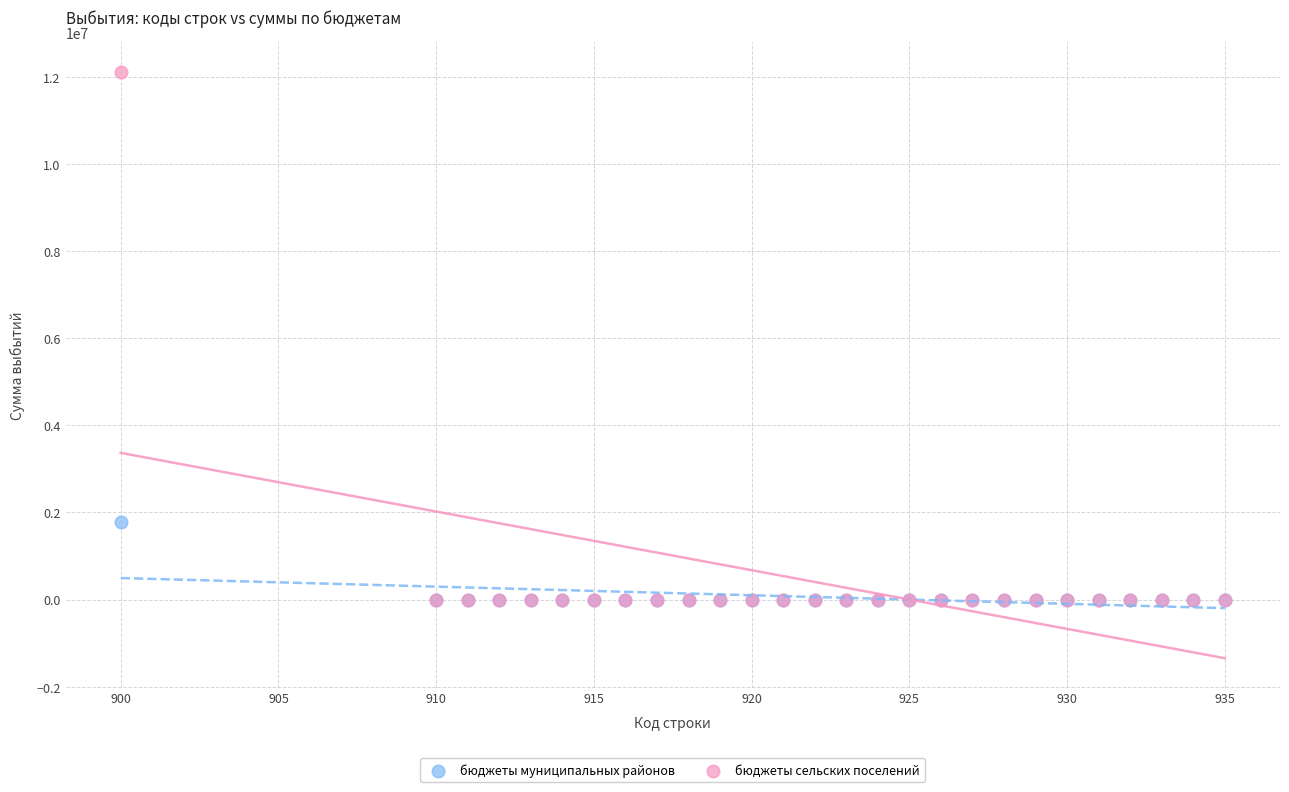

What are all the series names shown in the legend?

бюджеты муниципальных районов, бюджеты сельских поселений